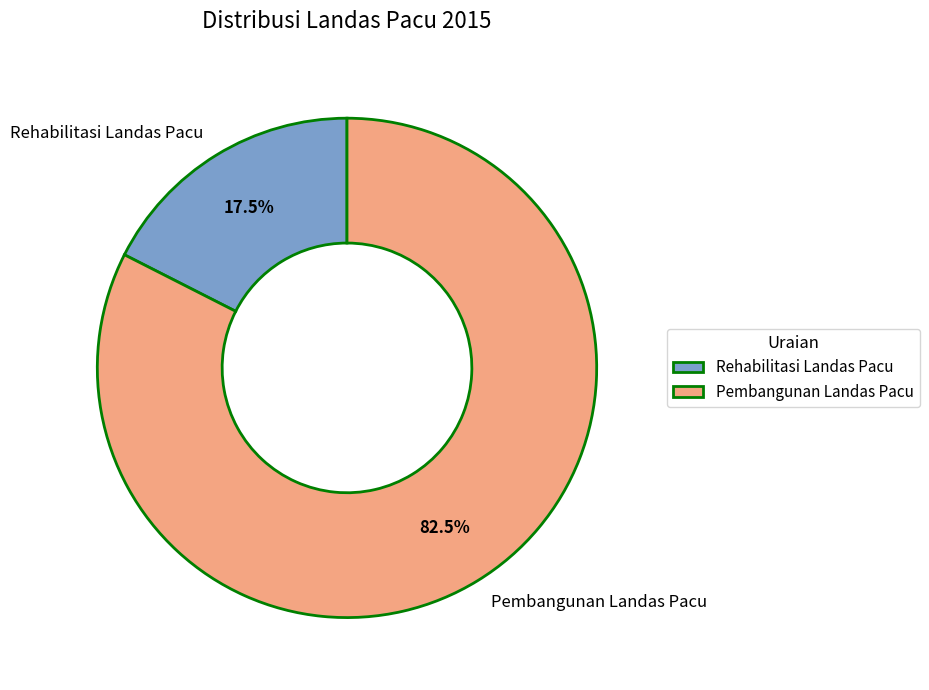

To the nearest percent, what is the difference between the largest and smallest slice percentages?

65%